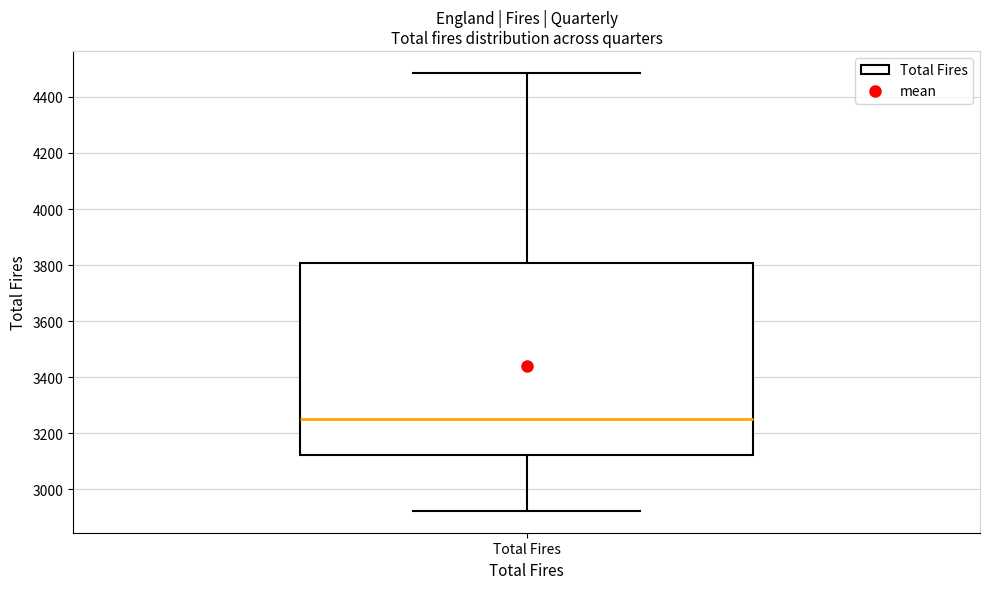

Read this box plot against the y-axis: the position of the median line, the range covered by the box, and the ends of both whiskers. The values are not printed on the chart, so give them approximately, as read against the axis.

median 3260, box 3120 to 3800, whiskers 2920 to 4480